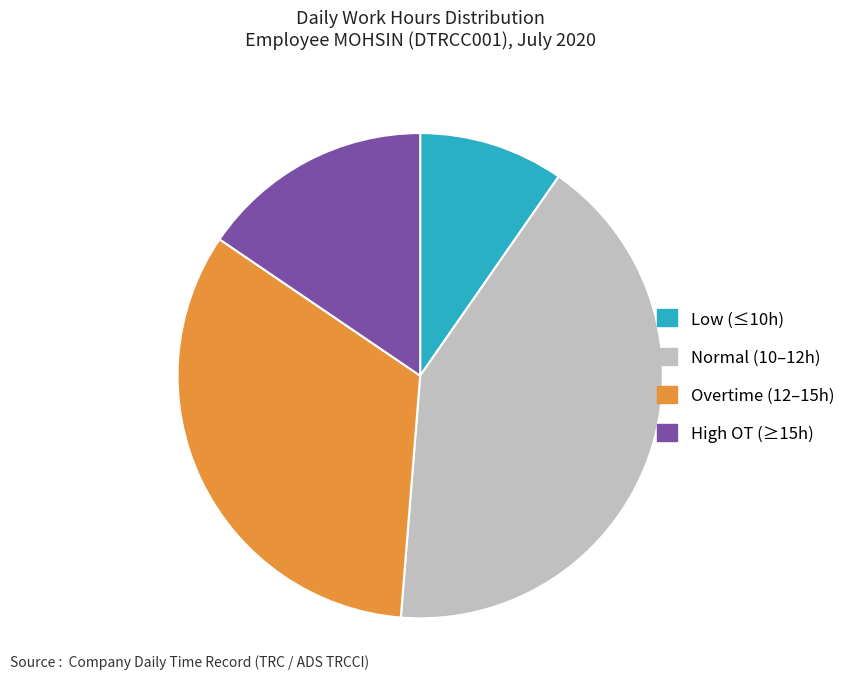

Count the number of slices in the pie.

4